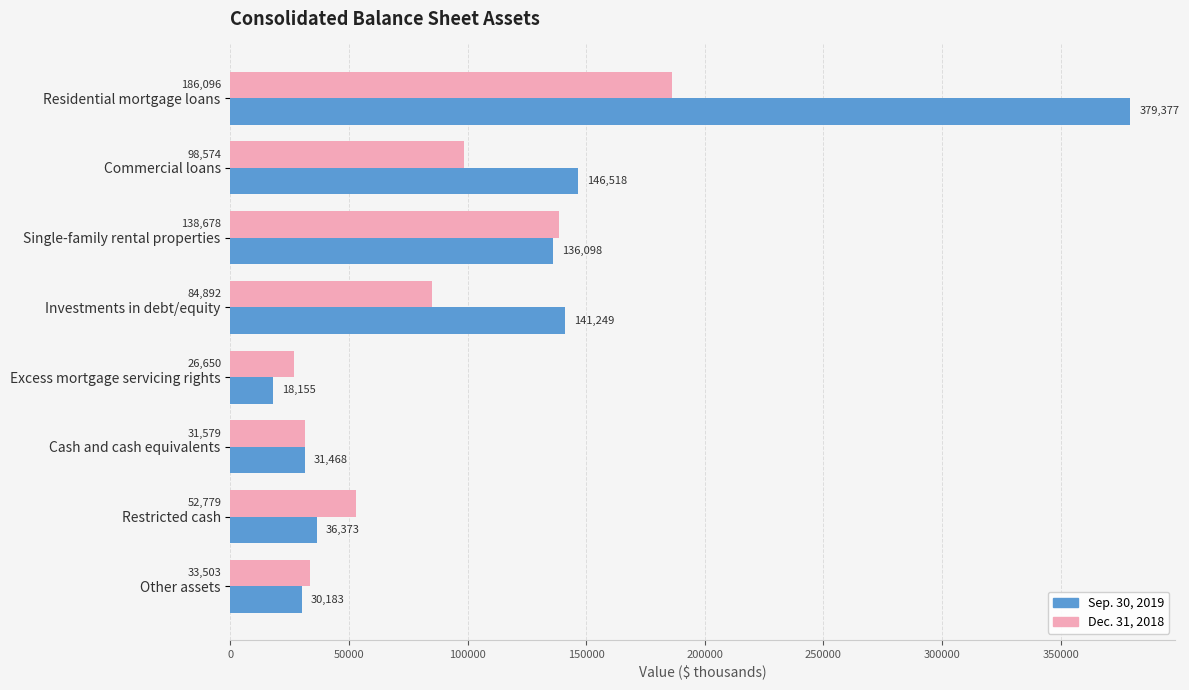

The Dec. 31, 2018 series shows 19538 at Investments in debt/equity. True or false?

False